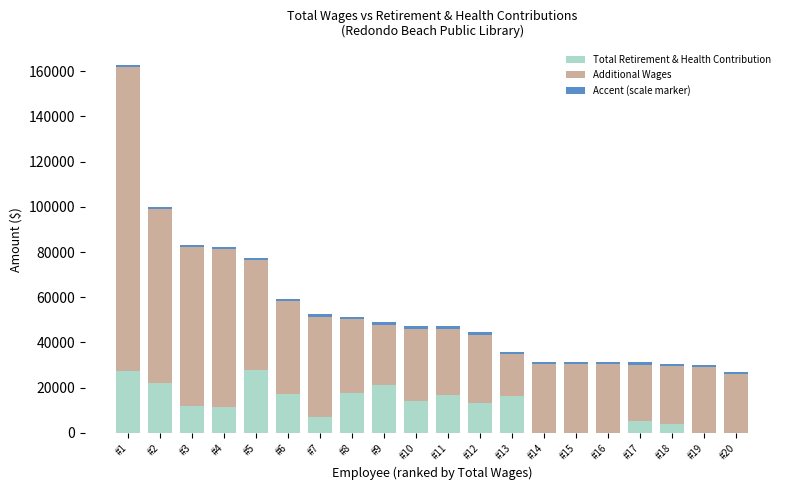

Are the bars grouped side by side (vs. stacked)?

No